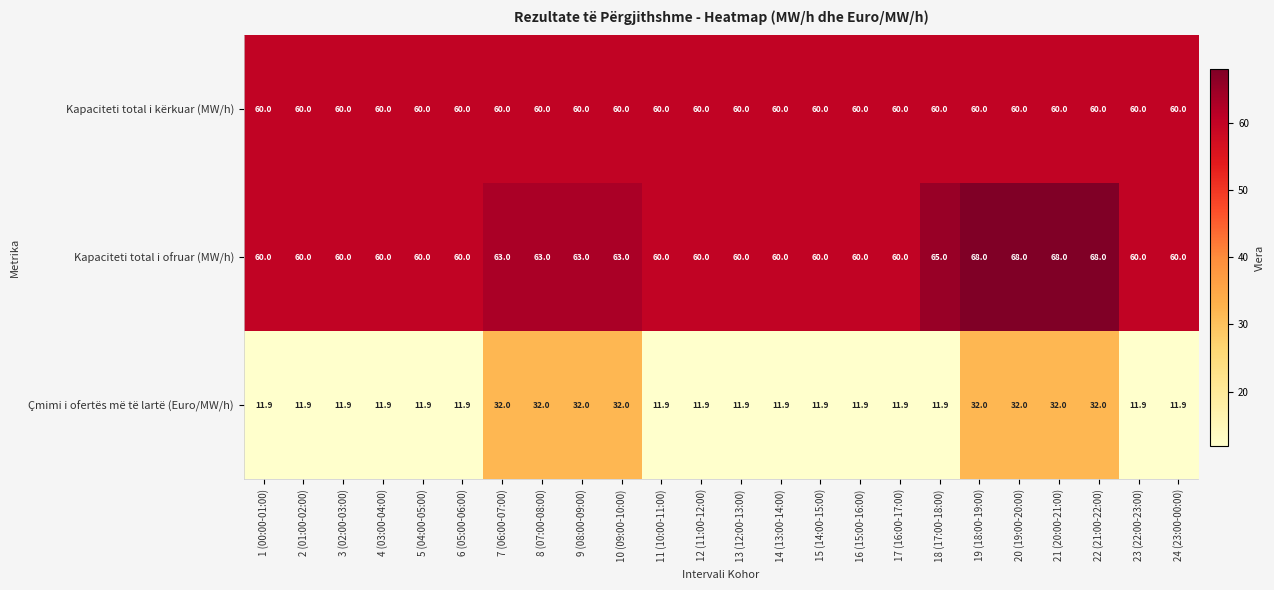

What is the difference between the highest and lowest values at 19 (18:00-19:00)?

36.0